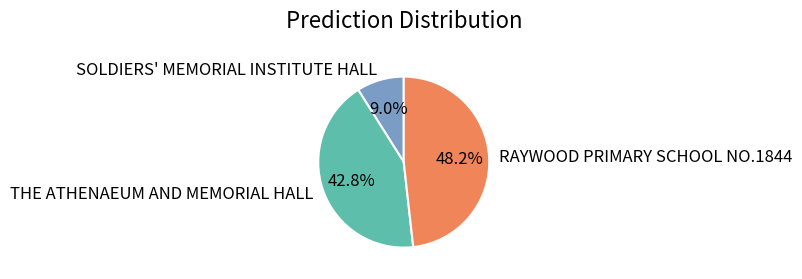

What percentage is NOT represented by THE ATHENAEUM AND MEMORIAL HALL?

57.2%